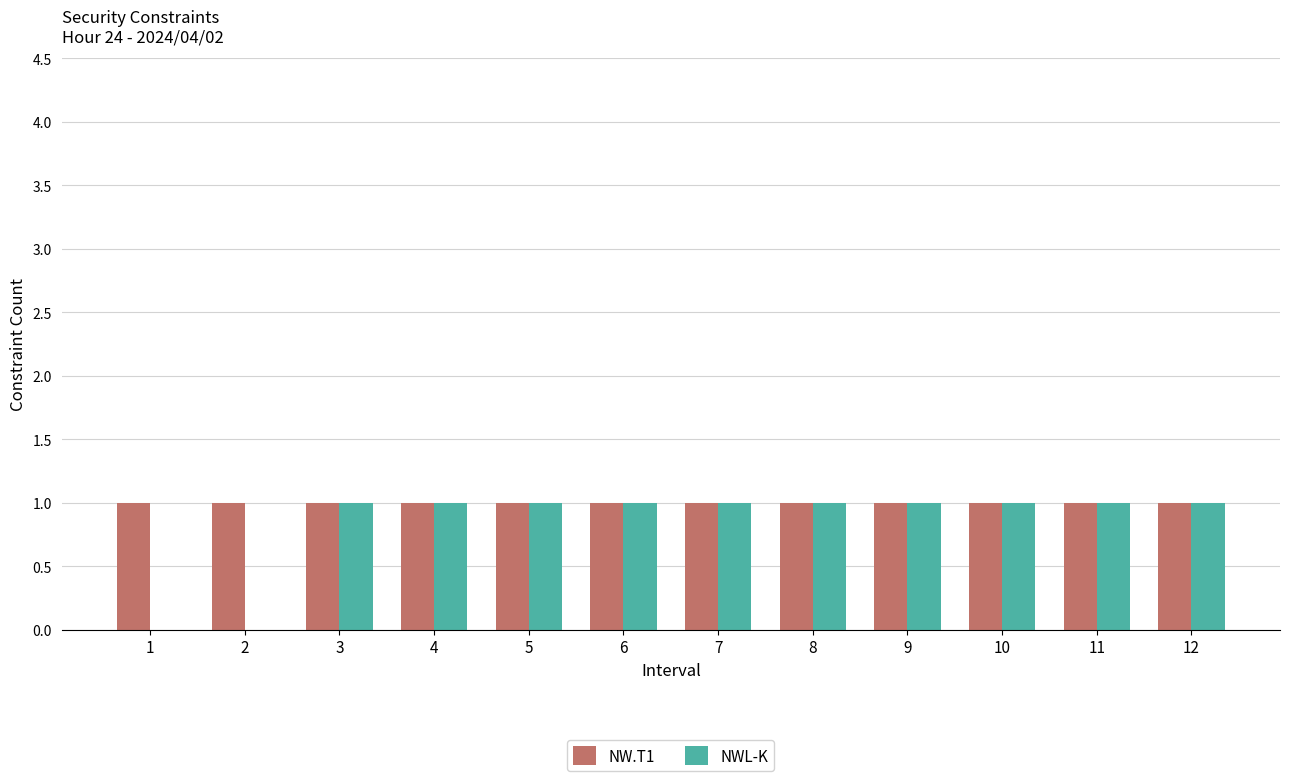

What is the total value across all series at 10?

2